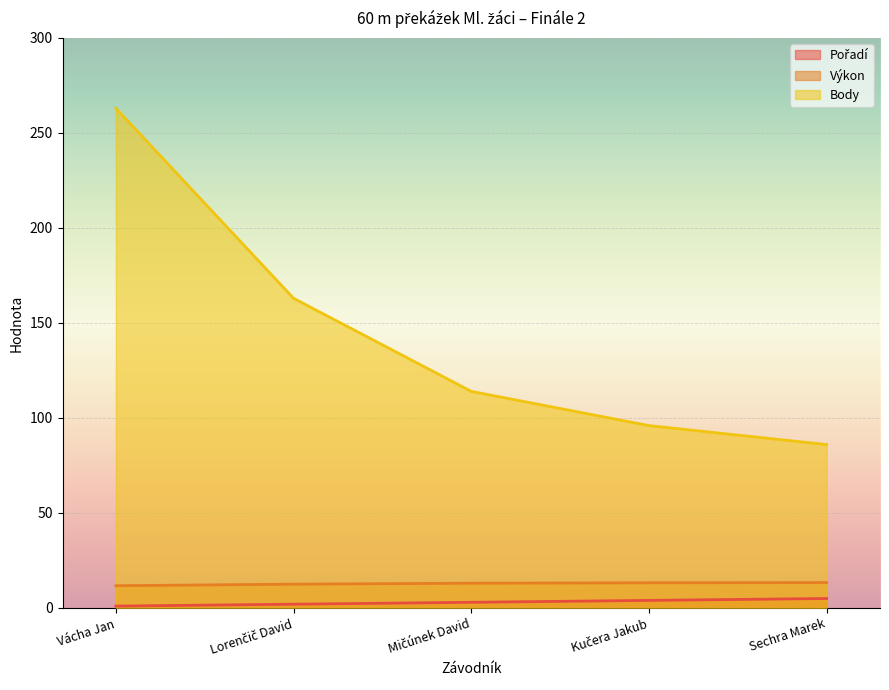

Which category has the lowest value across all series?

Vácha Jan